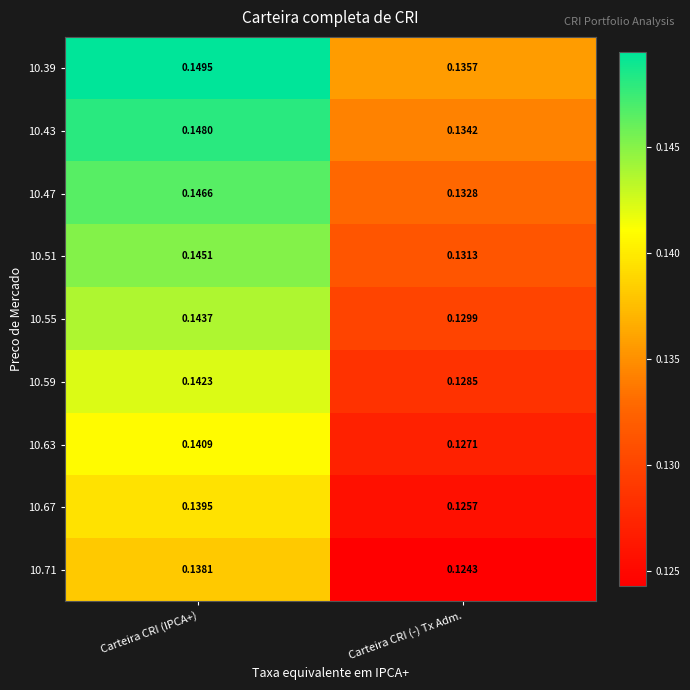

List the series in order of their peak value, lowest first.

10.71, 10.67, 10.63, 10.59, 10.55, 10.51, 10.47, 10.43, 10.39